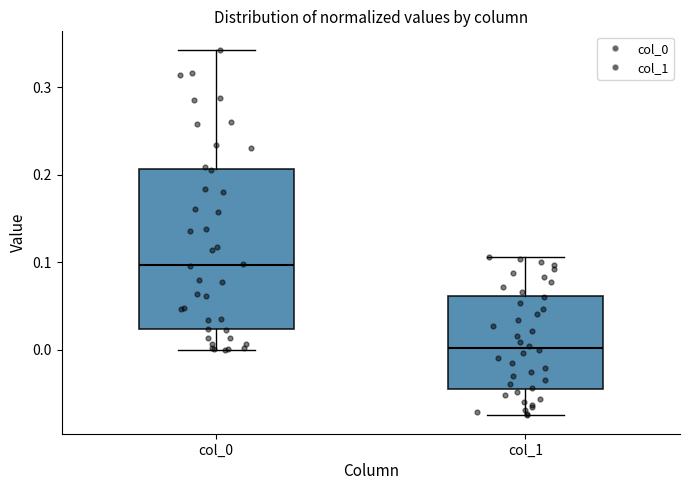

Comparing the boxes themselves (not the whiskers), which one is the tallest?

col_0